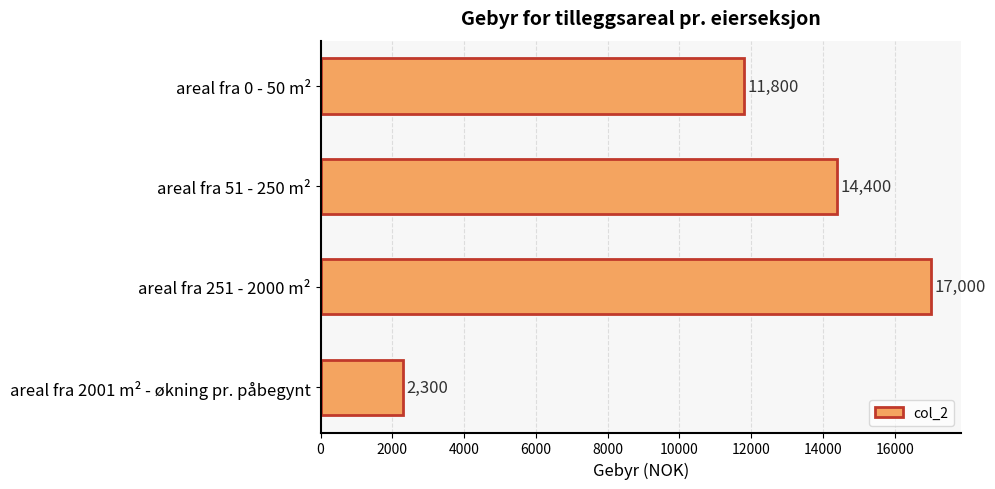

Where is the data nearest to the value 9650?

areal fra 0 - 50 m²